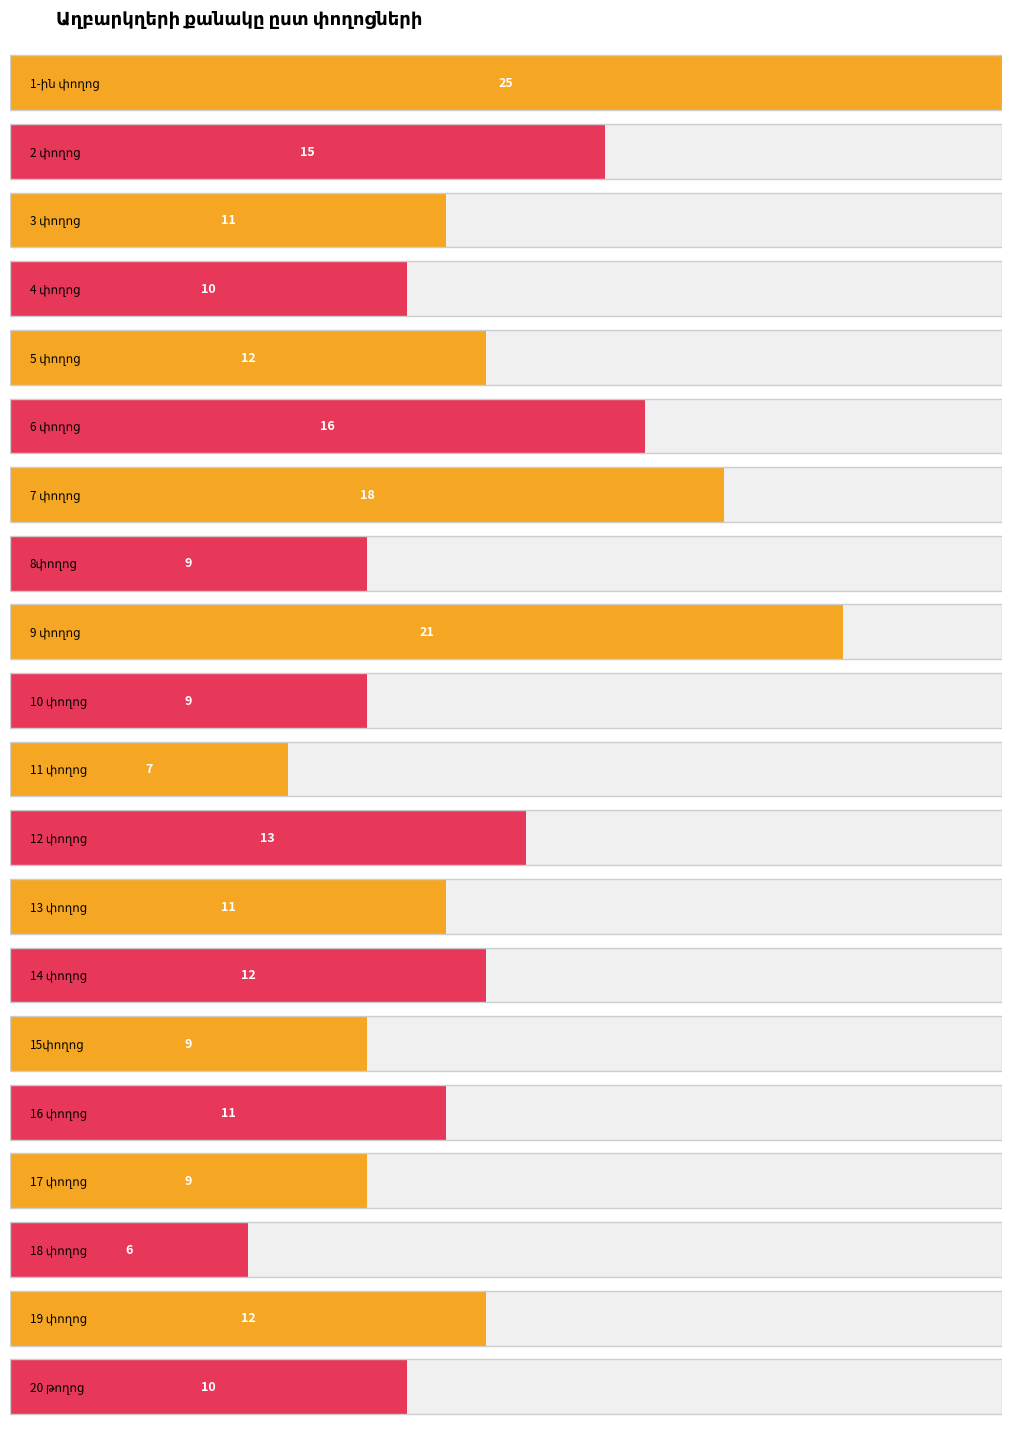

Reading right to left, extract all data points from this chart.

20 թողոց=10	19 փողոց=12	18 փողոց=6	17 փողոց=9	16 փողոց=11	15փողոց=9	14 փողոց=12	13 փողոց=11	12 փողոց=13	11 փողոց=7	10 փողոց=9	9 փողոց=21	8փողոց=9	7 փողոց=18	6 փողոց=16	5 փողոց=12	4 փողոց=10	3 փողոց=11	2 փողոց=15	1-ին փողոց=25